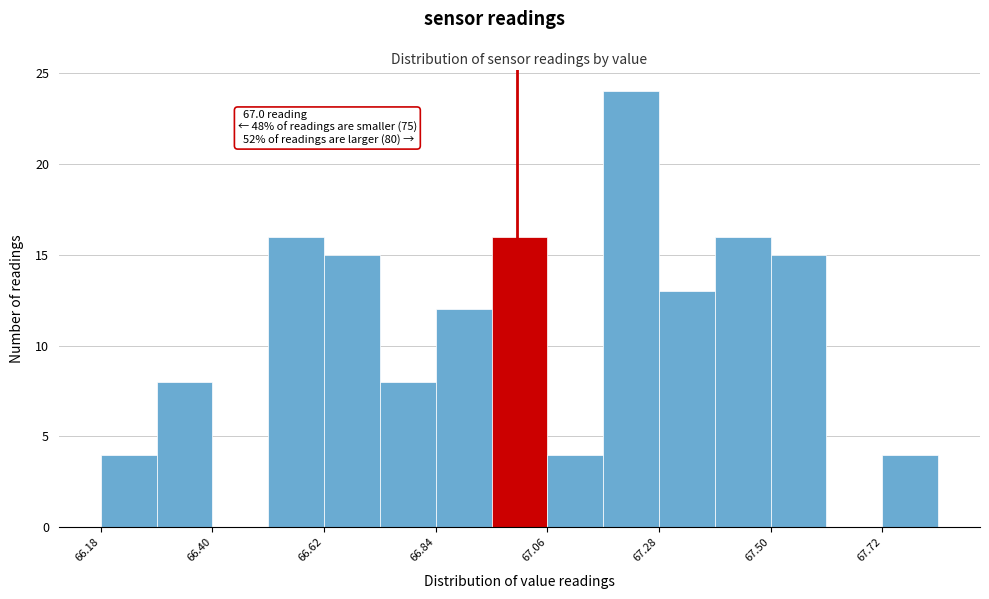

Around what value on the x-axis is the tallest bar? Give the approximate position of its centre, as read against the axis.

67.25